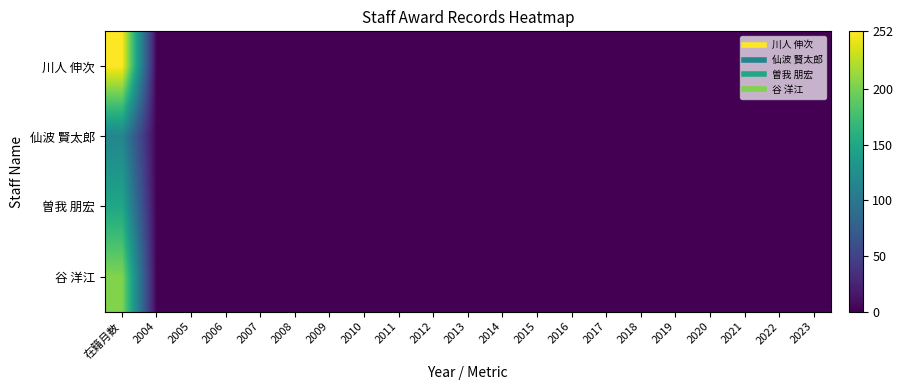

What is the greatest value displayed?

252